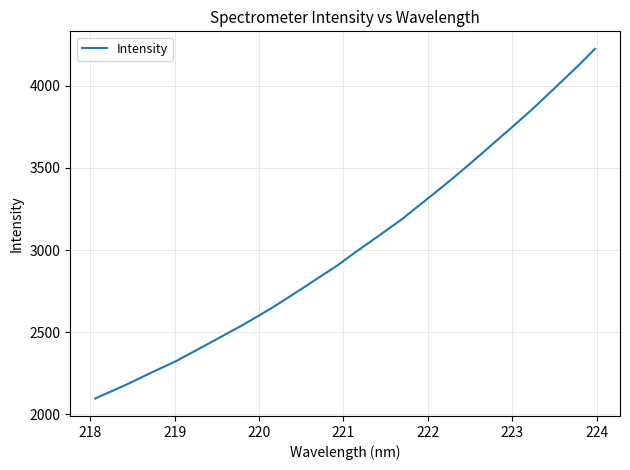

Count the number of categories in the chart.

32